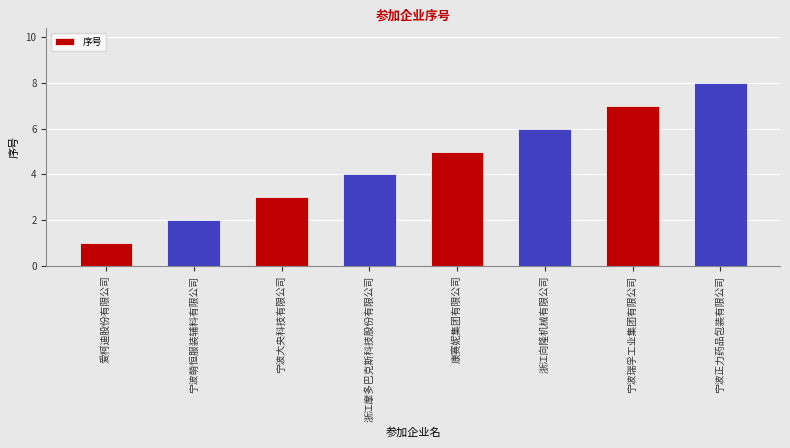

What is the smallest value displayed?

1